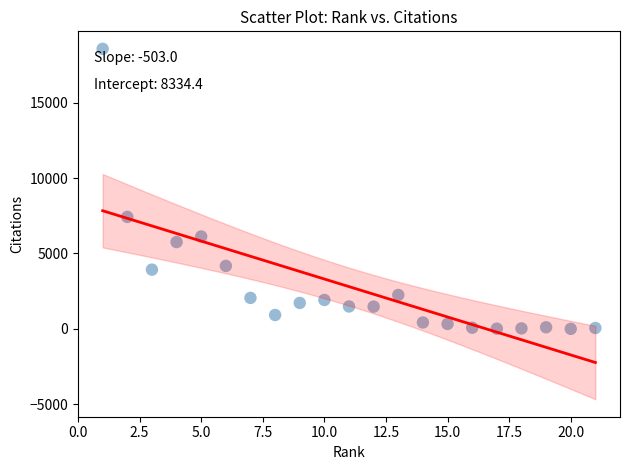

What Y value in the scatter plot is closest to 9281?

7423